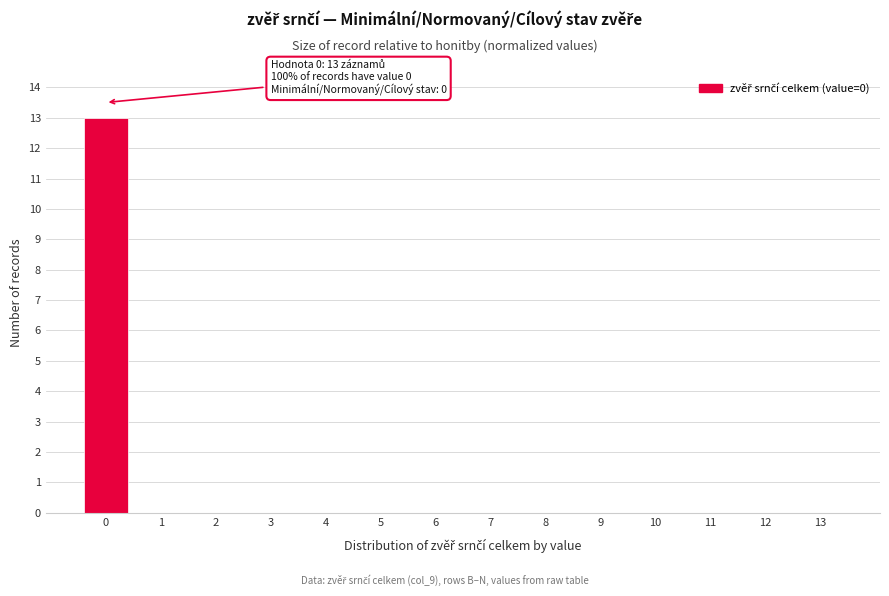

Over which range of the x-axis is the bar tallest?

-0.5 to 0.5